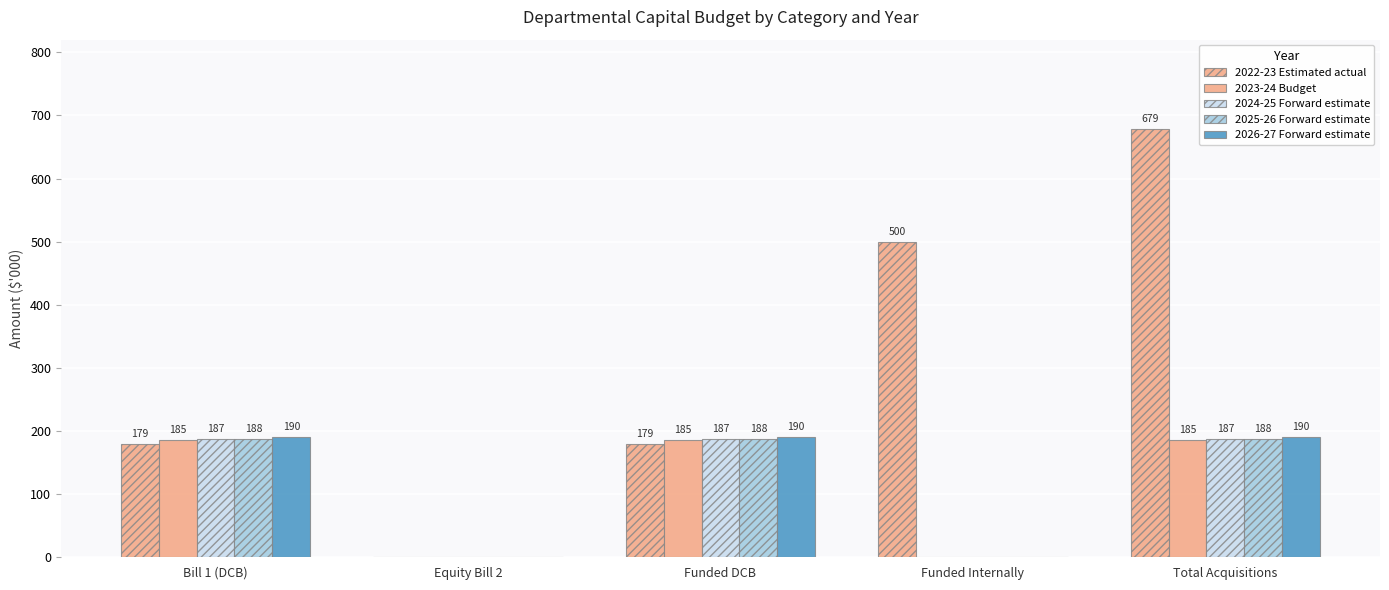

What is the maximum value for 2023-24 Budget?

185